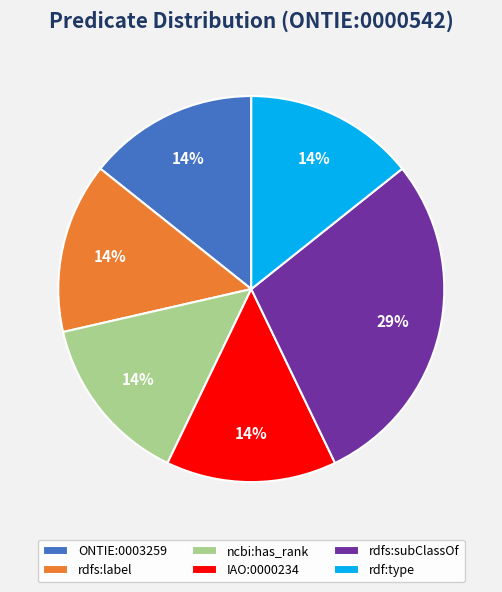

Is it true that rdfs:label is 14% of the pie?

True